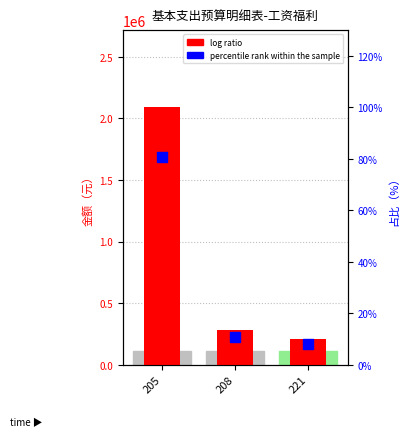

Which series reaches the minimum Y coordinate?

percentile rank within the sample